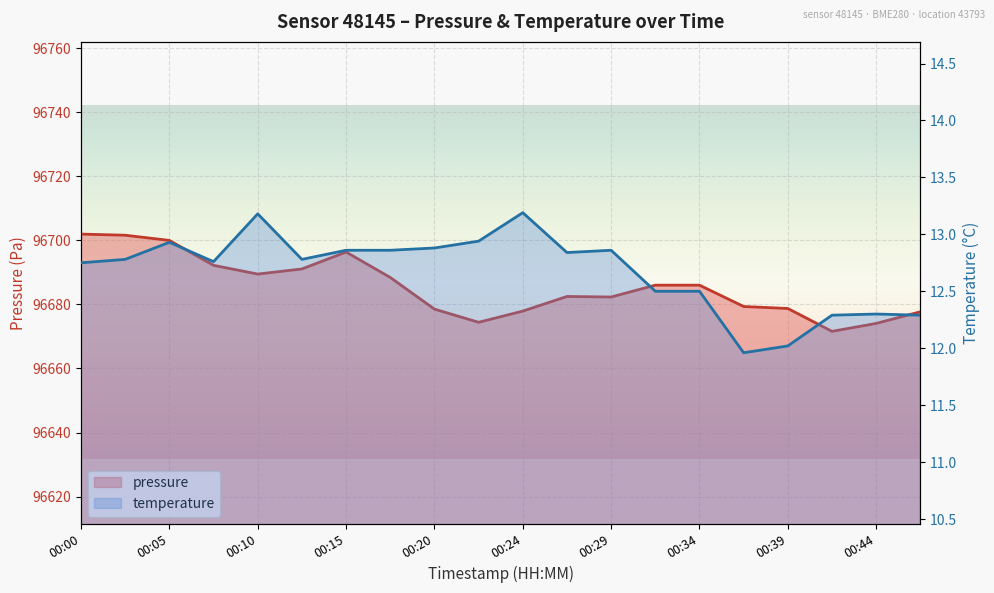

Which series has the largest total across all categories?

pressure